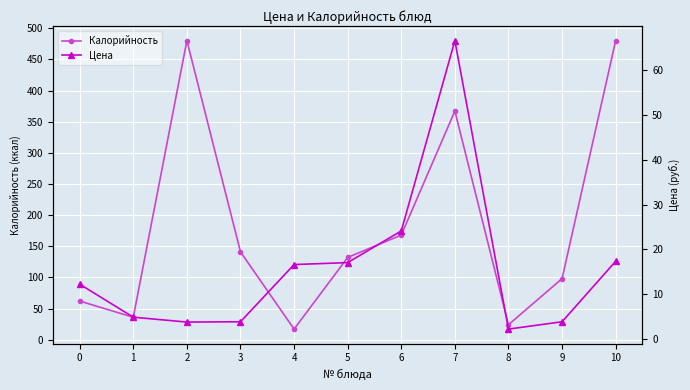

The Цена series shows 3.0 at 1. True or false?

False